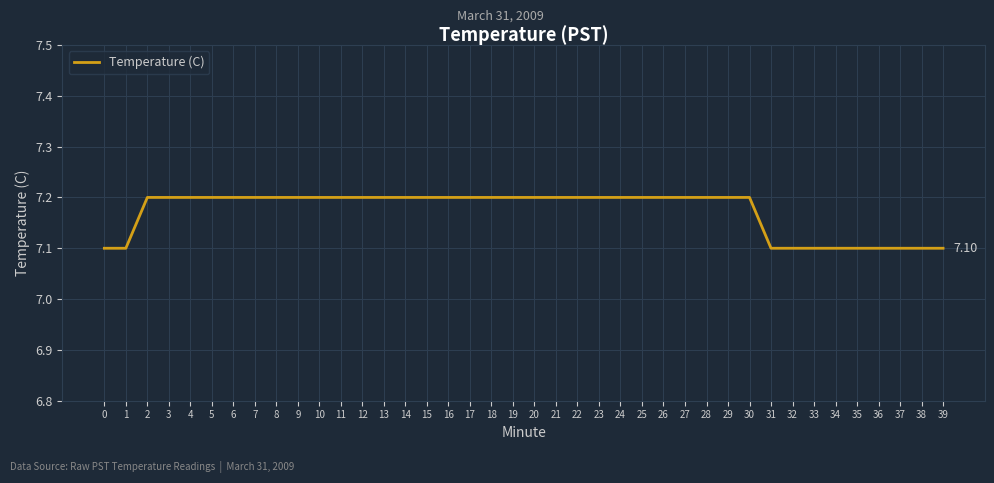

What is the average value?

7.2